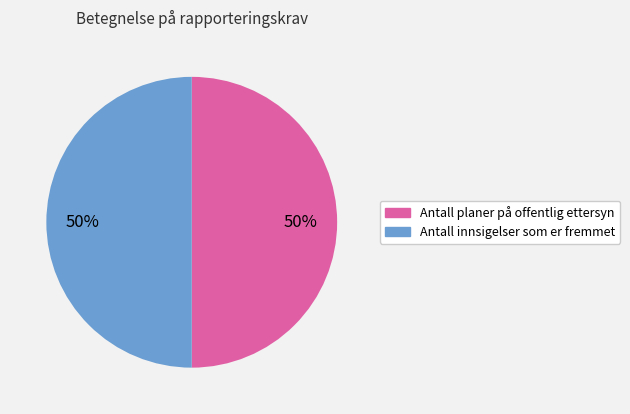

To the nearest percent, what is the average slice percentage?

50%